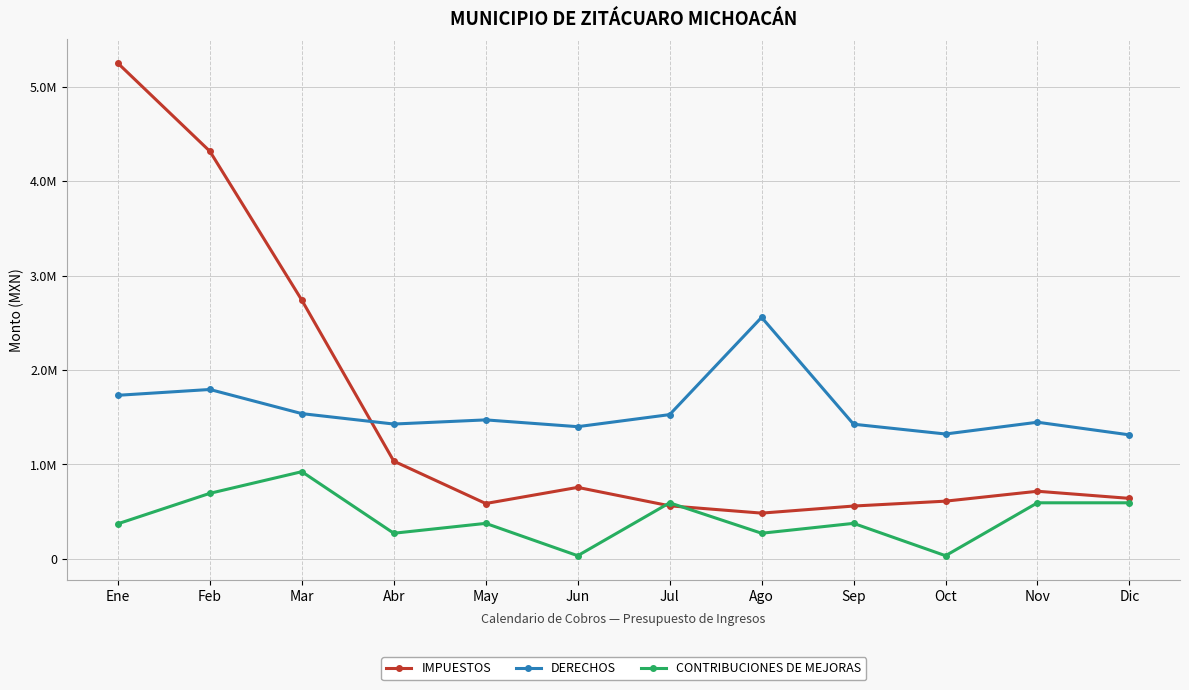

What are all the series names shown in the legend?

IMPUESTOS, DERECHOS, CONTRIBUCIONES DE MEJORAS